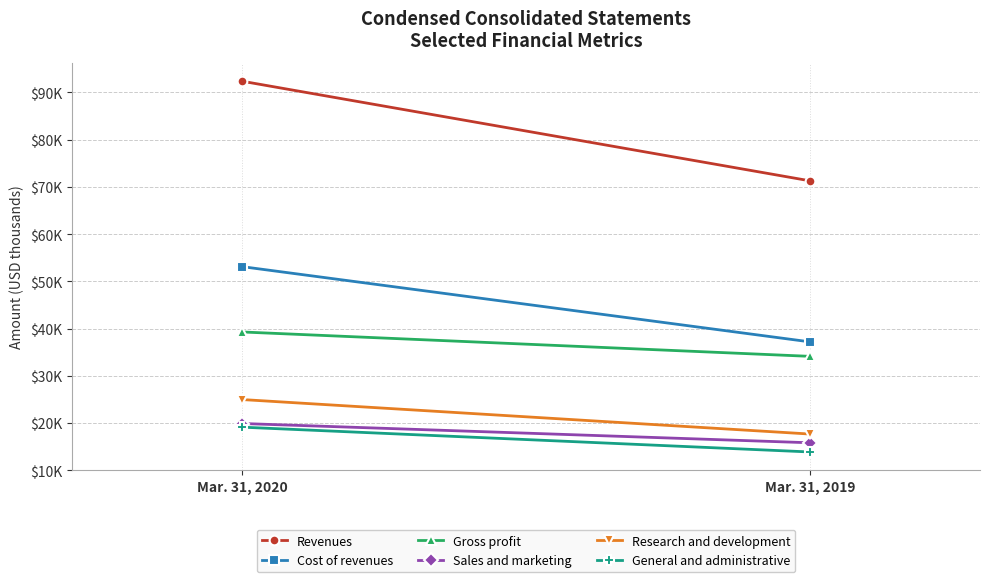

What is the difference between the maximum and minimum values in the General and administrative series?

5250